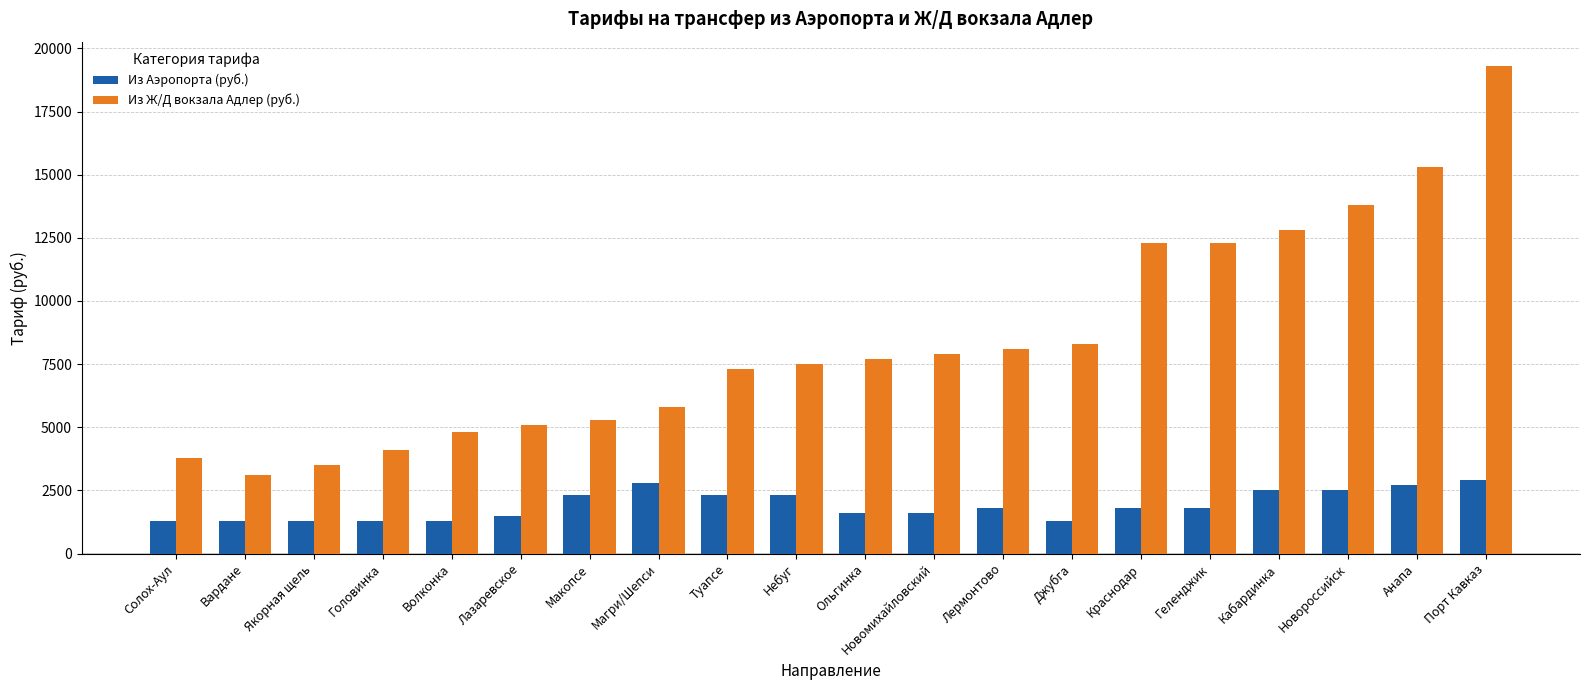

What is the highest value of the Из Аэропорта (руб.) series?

2900